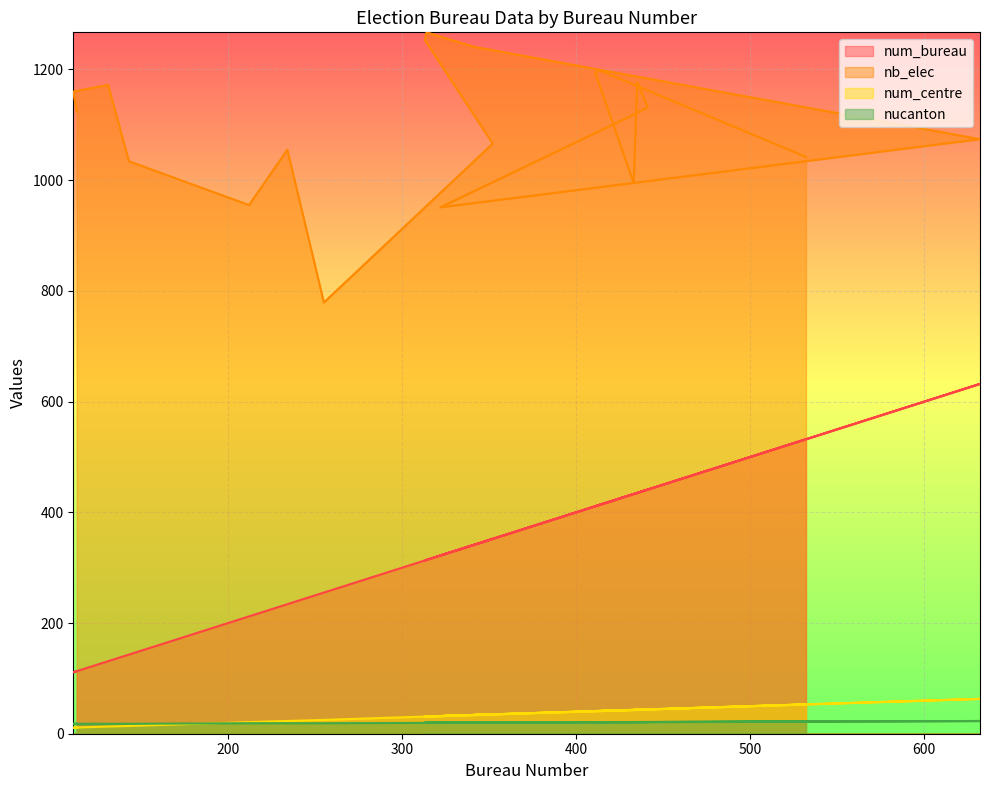

Reading left to right, extract all data points from this chart.

num_bureau: 113	111	131	143	212	234	255	352	313	314	341	632	322	434	441	435	433	411	413	532
nb_elec: 1124	1160	1172	1034	955	1055	779	1066	1253	1267	1241	1074	951	1120	1132	1177	995	1193	1199	1042
num_centre: 11	11	13	14	21	23	25	35	31	31	34	63	32	43	44	43	43	41	41	53
nucanton: 18	18	18	18	19	19	19	20	20	20	20	23	20	21	21	21	21	21	21	22